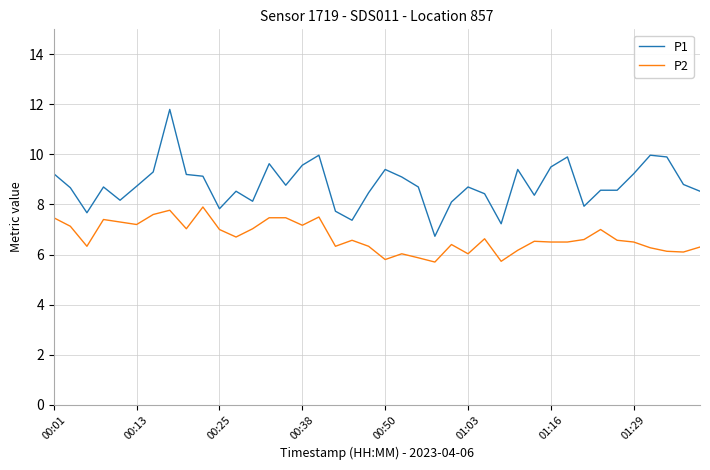

Which series has the largest total across all categories?

P1